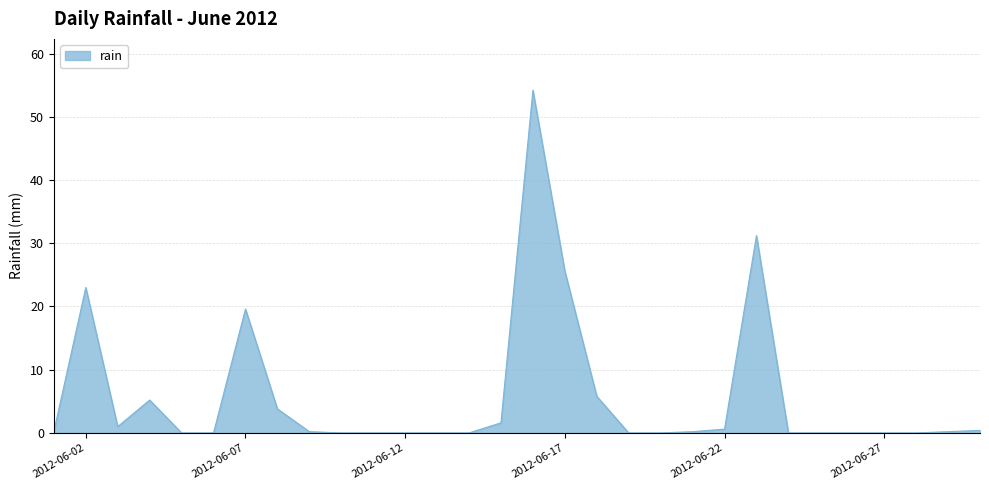

True or false: the data has more than 0 interior local peaks.

True